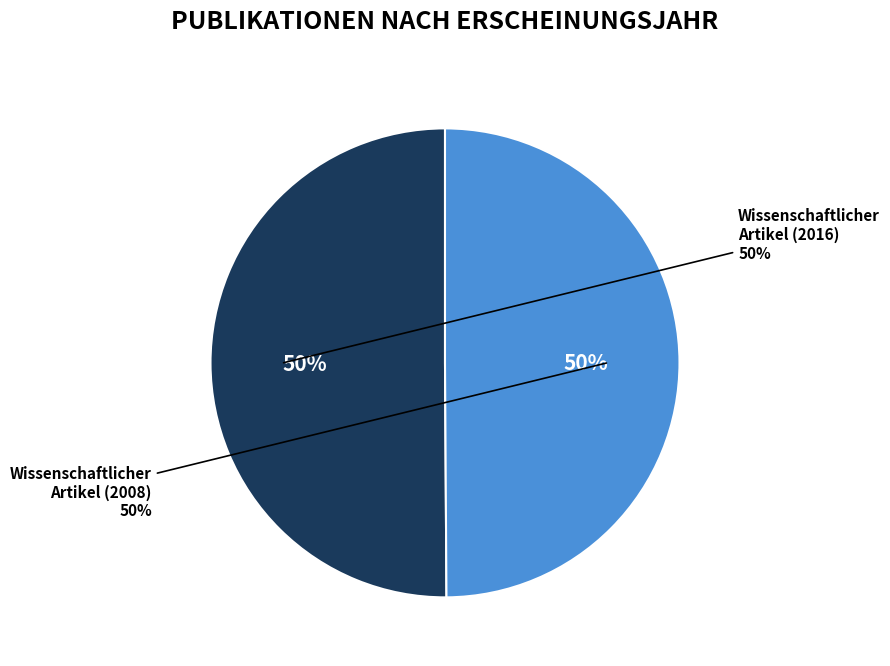

Rank the categories by value from lowest to highest.

Wissenschaftlicher Artikel (2008), Wissenschaftlicher Artikel (2016)